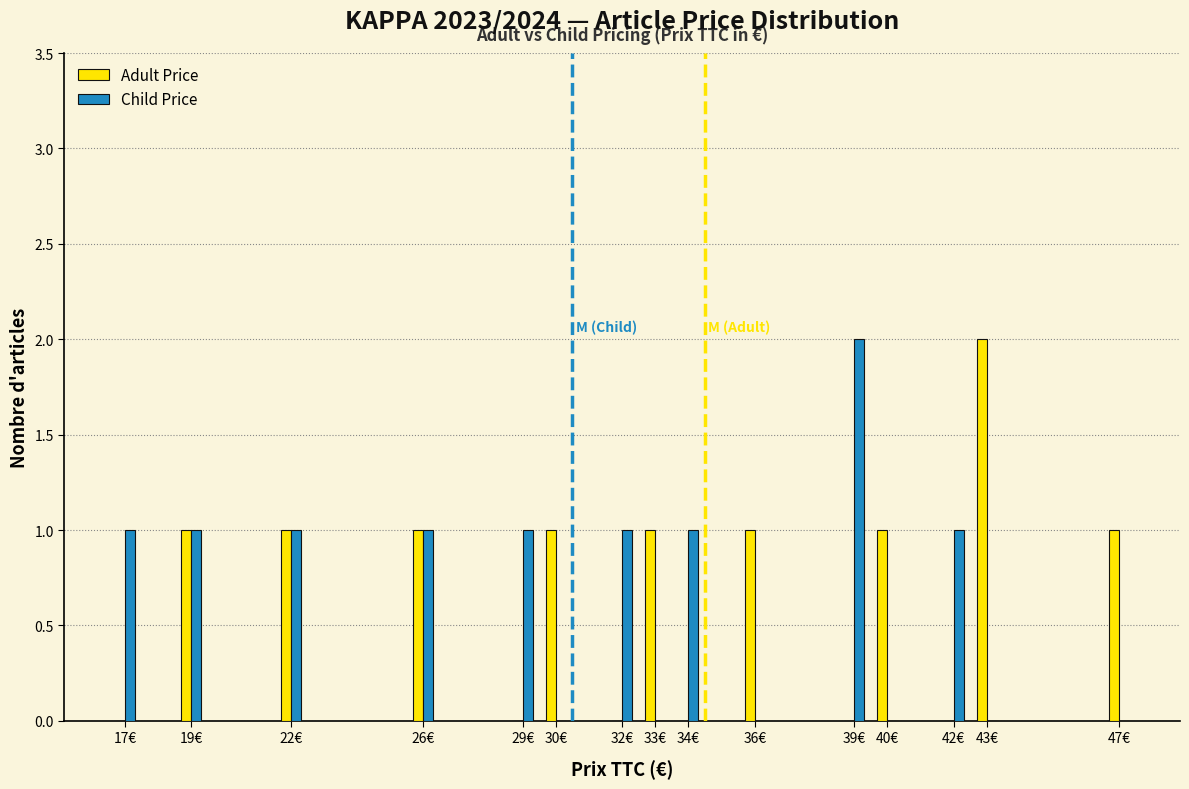

Reading right to left, list all the values displayed in this chart.

Adult Price: 47€=1	43€=2	42€=0	40€=1	39€=0	36€=1	34€=0	33€=1	32€=0	30€=1	29€=0	26€=1	22€=1	19€=1	17€=0
Child Price: 47€=0	43€=0	42€=1	40€=0	39€=2	36€=0	34€=1	33€=0	32€=1	30€=0	29€=1	26€=1	22€=1	19€=1	17€=1